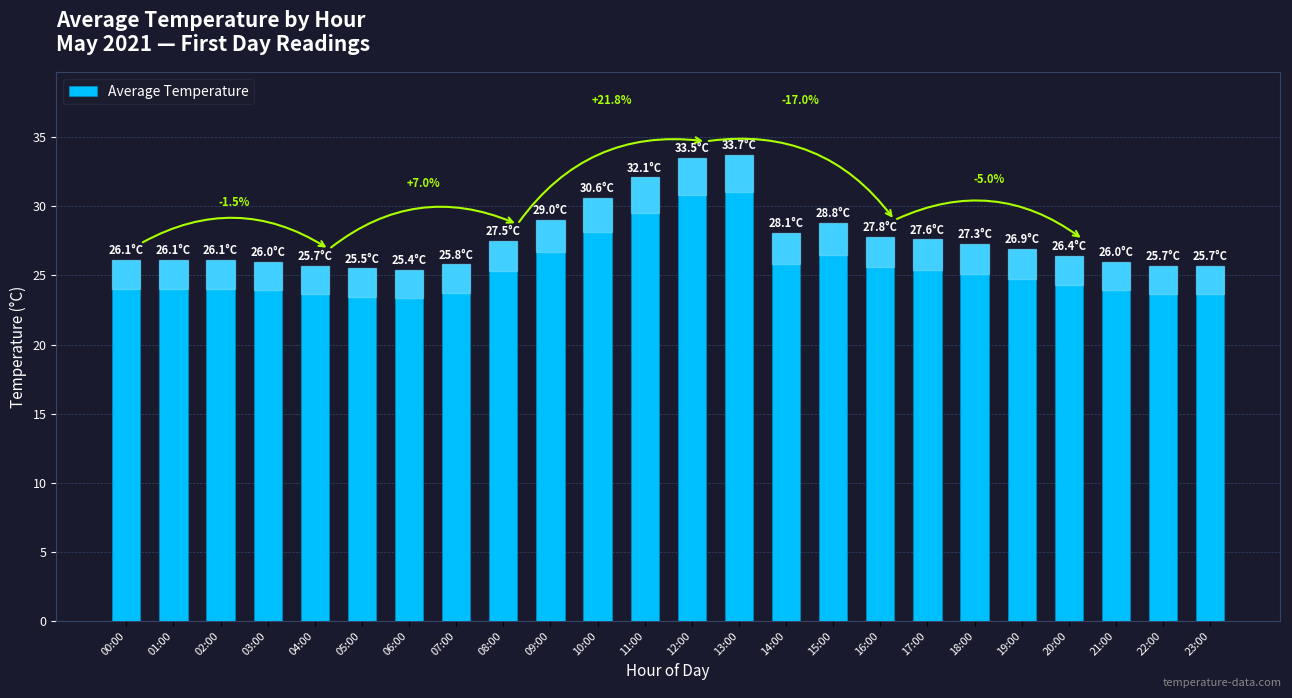

What is the sum of all values?

663.4